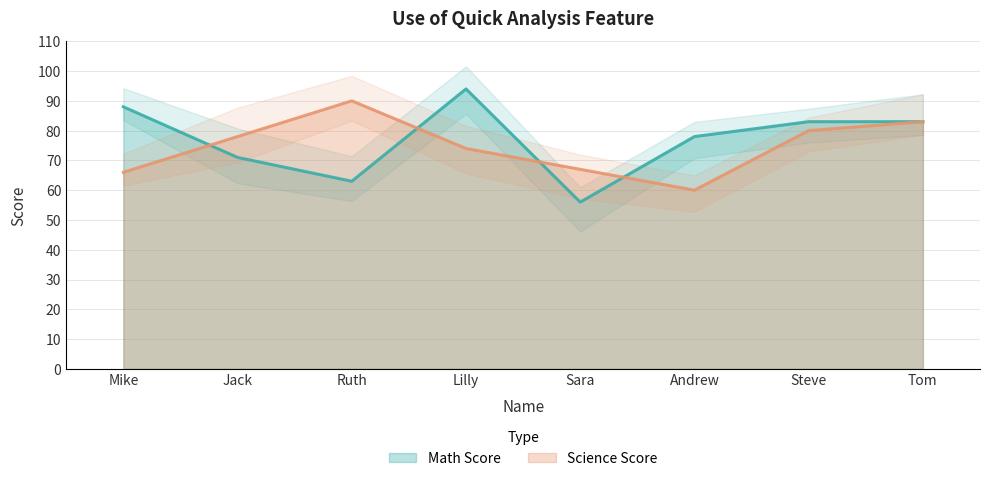

What is the lowest value of the Science Score series?

60